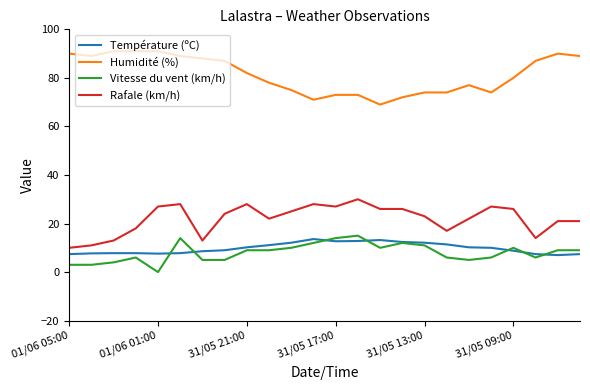

True or false: Humidité (%) and Vitesse du vent (km/h) intersect in this chart.

False